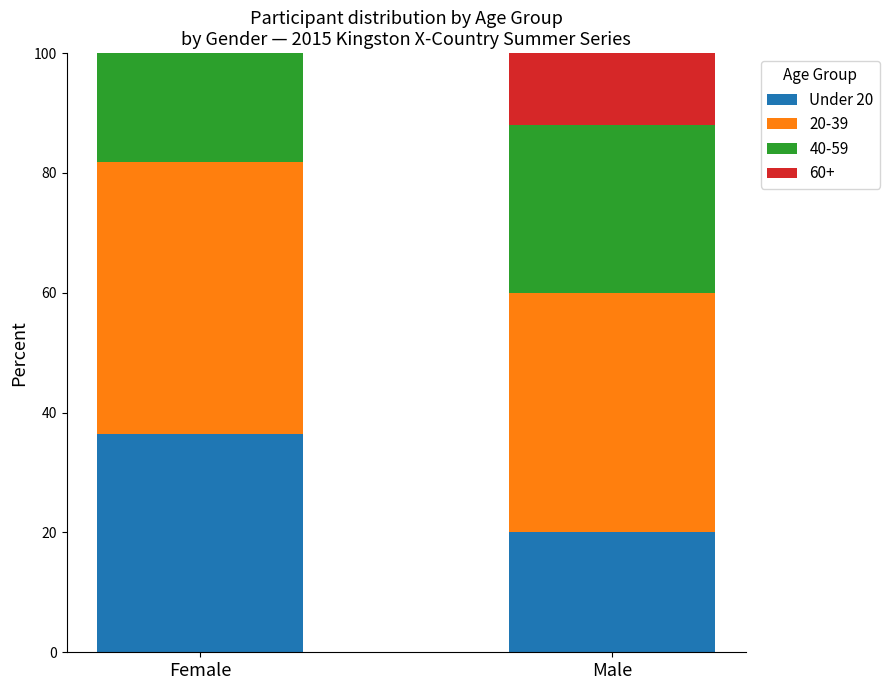

Count the number of categories in the chart.

2